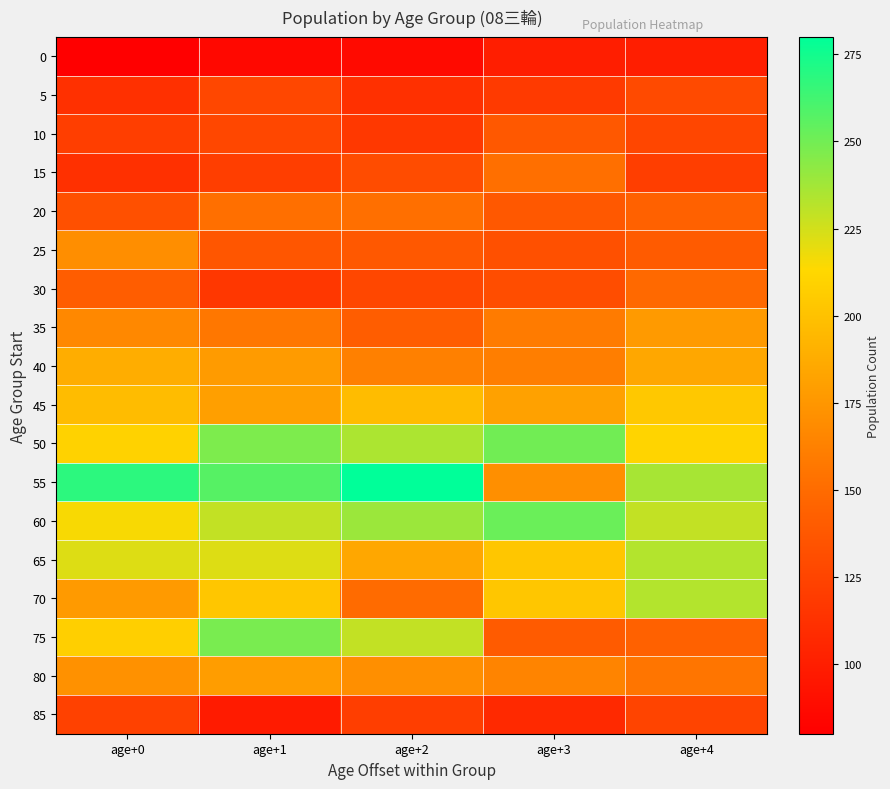

What is the total value across all series at age+2?

2973